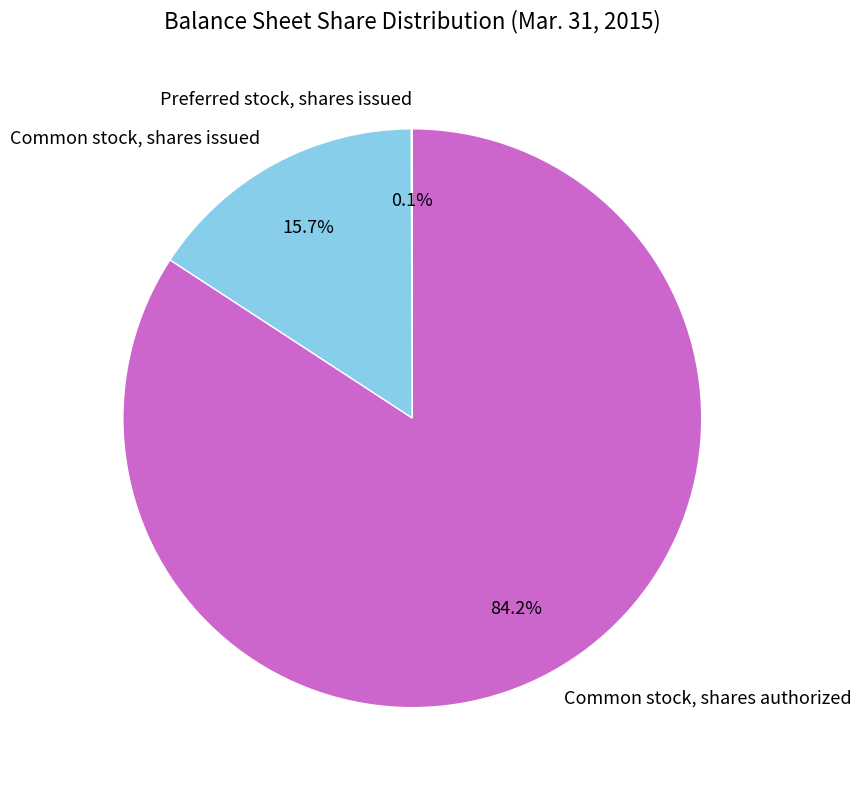

Which category accounts for the majority?

Common stock, shares authorized